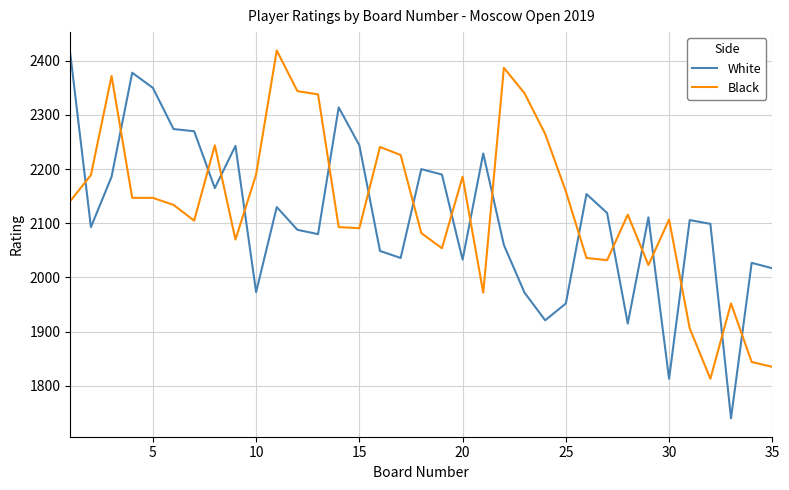

After their last crossing, which series has the higher values: White or Black?

White